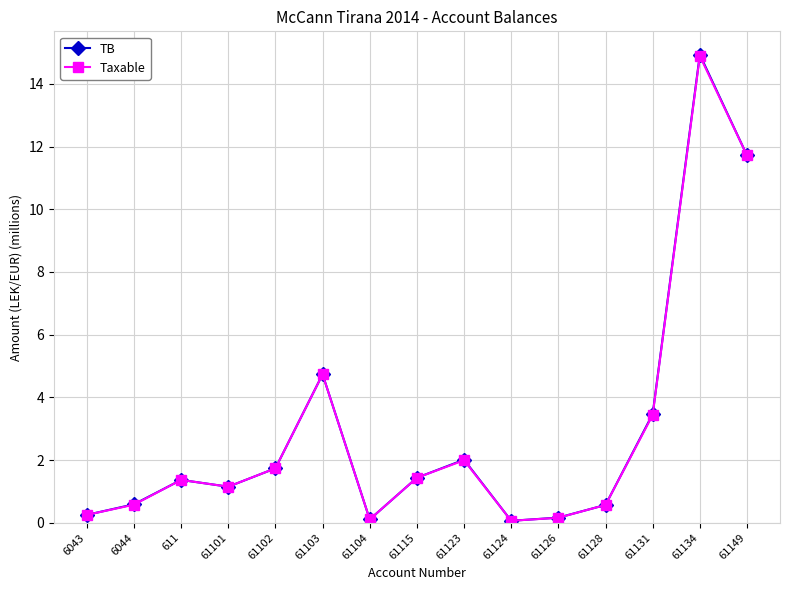

What is the total value across all series at 611?

2.7